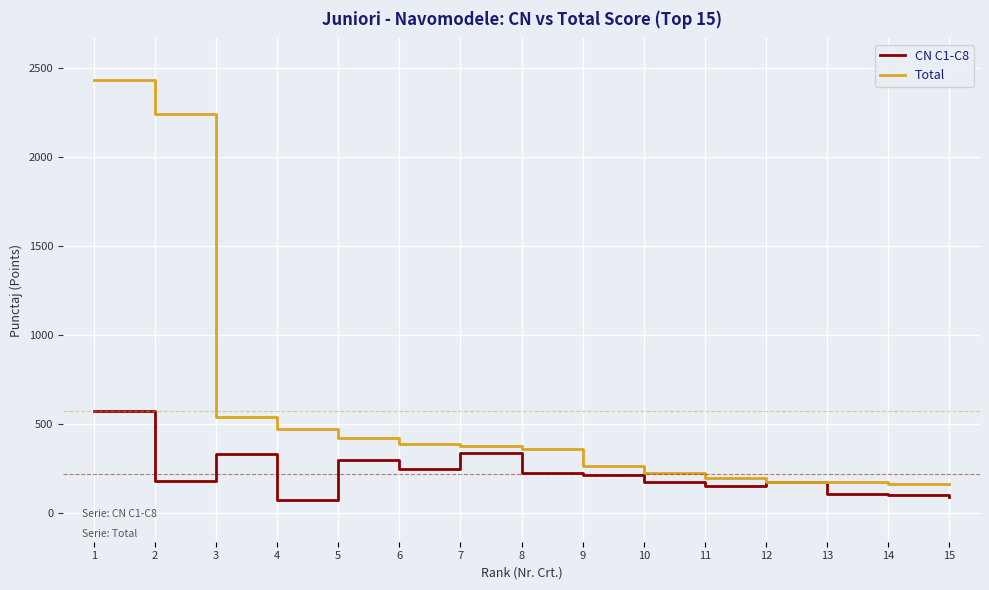

What is the average value of the Total series?

573.9